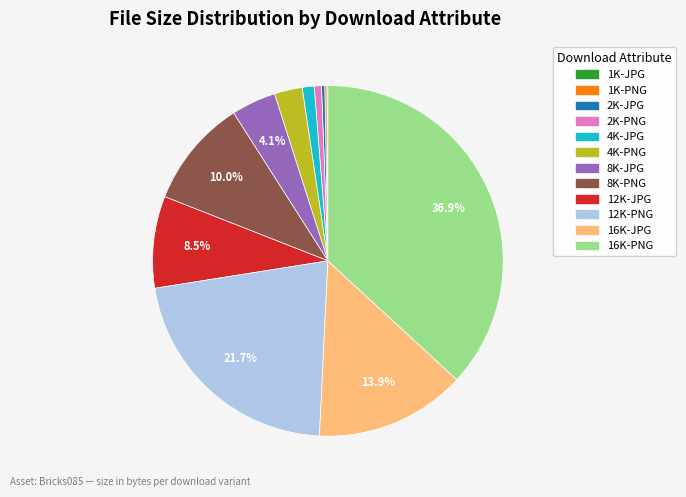

How much of the chart is everything except 16K-PNG?

63.1%